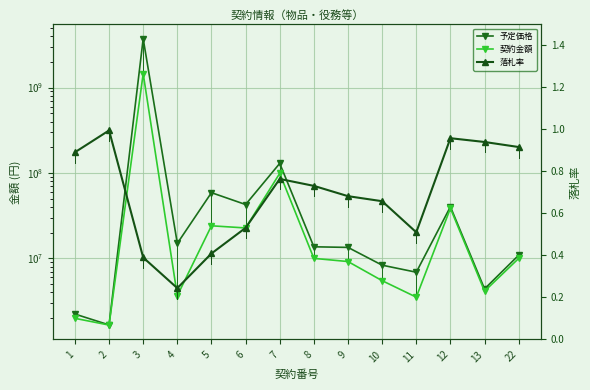

Reading right to left, transcribe all the data shown in this chart.

予定価格: 10912500.0	4400000.0	40268800.0	6893000.0	8334000.0	13454650.0	13679050.0	129470000.0	42743092.0	58832641.0	15000000.0	3731864987.0	1665598.0	2232099.0
契約金額: 9999000.0	4136000.0	38614400.0	3520000.0	5487815.0	9189180.0	10011045.0	99000000.0	22733871.0	24090000.0	3663000.0	1456967952.0	1658591.0	1989097.0
落札率: 0.9	0.9	1.0	0.5	0.7	0.7	0.7	0.8	0.5	0.4	0.2	0.4	1.0	0.9